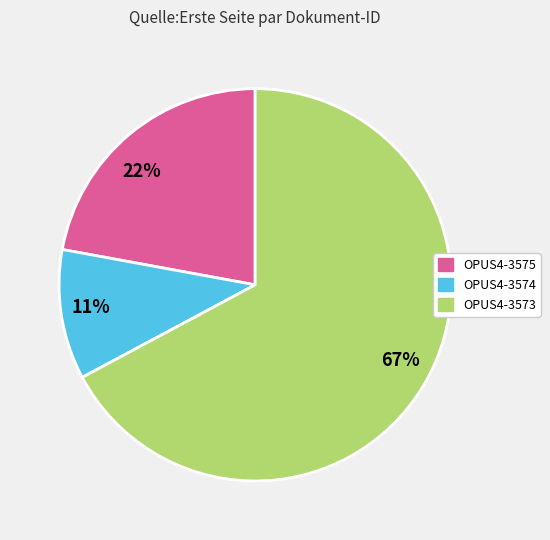

How many segments does this pie chart have?

3